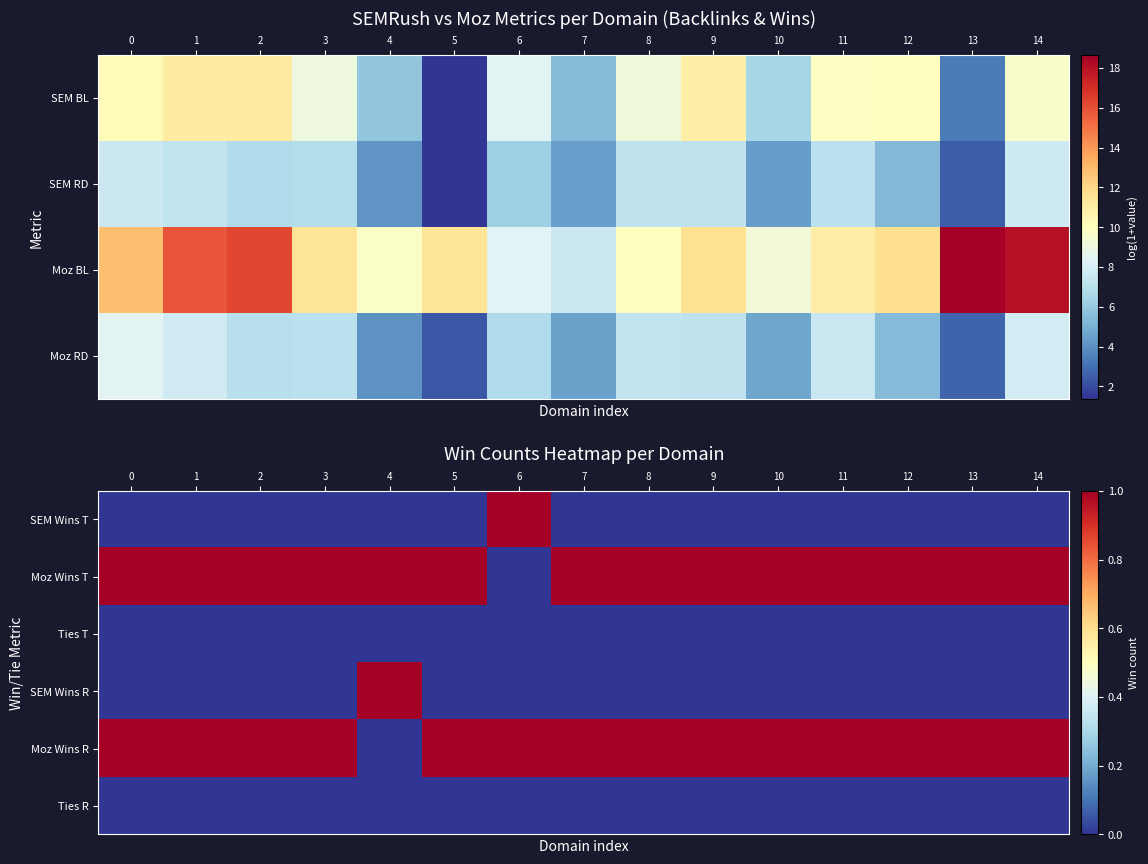

Is it true that row_0 equals 0 at 10?

True